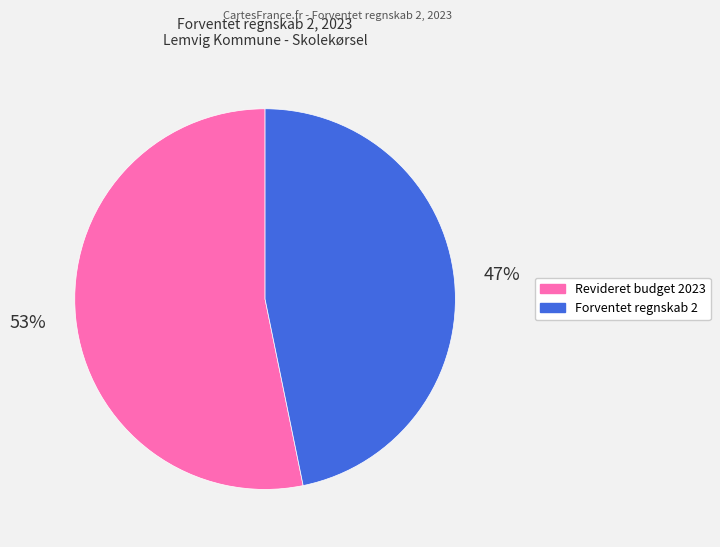

Is there a majority slice in this chart?

Yes